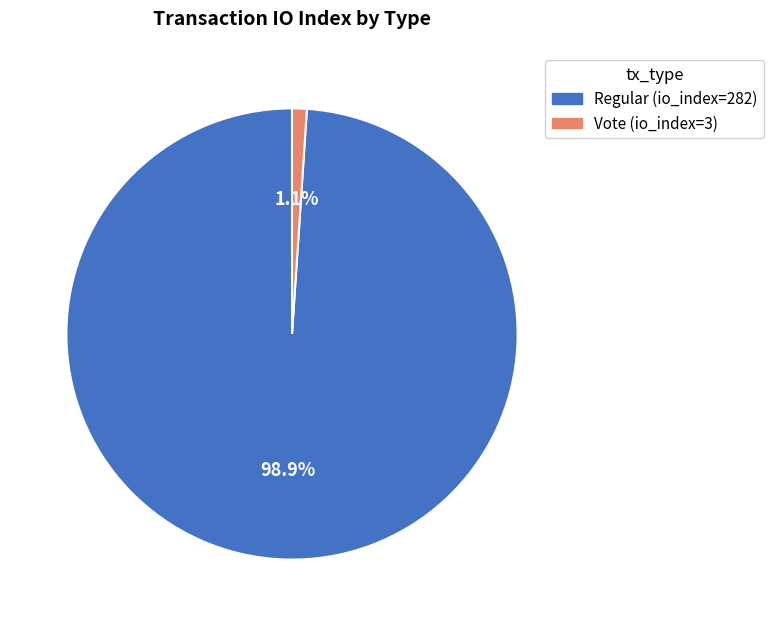

Is there a majority slice in this chart?

Yes